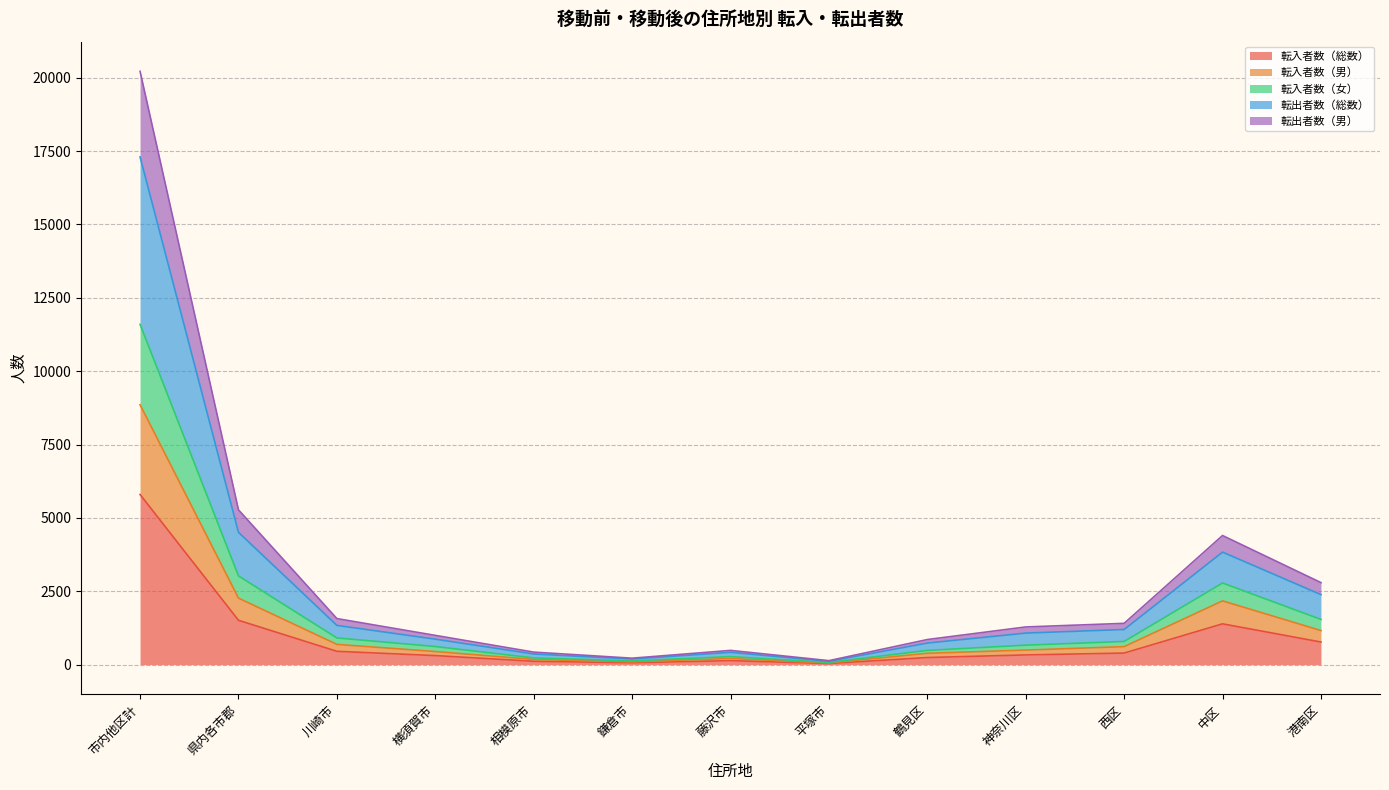

Count the number of data series in this chart.

5